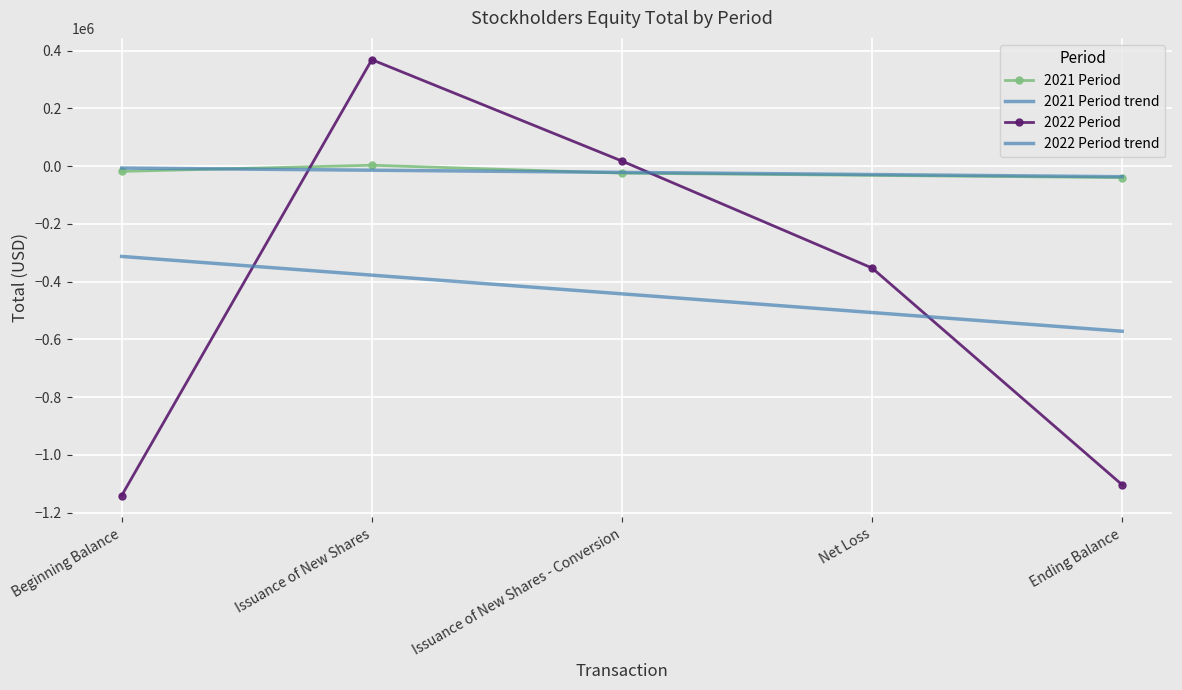

What is the minimum value shown in the chart?

-1140958